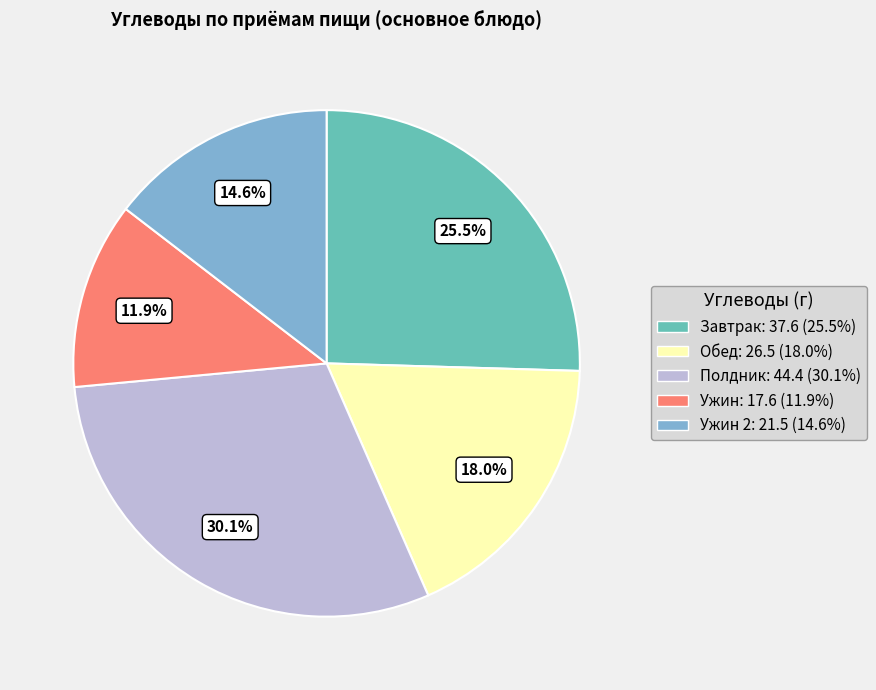

Is there a majority slice in this chart?

No